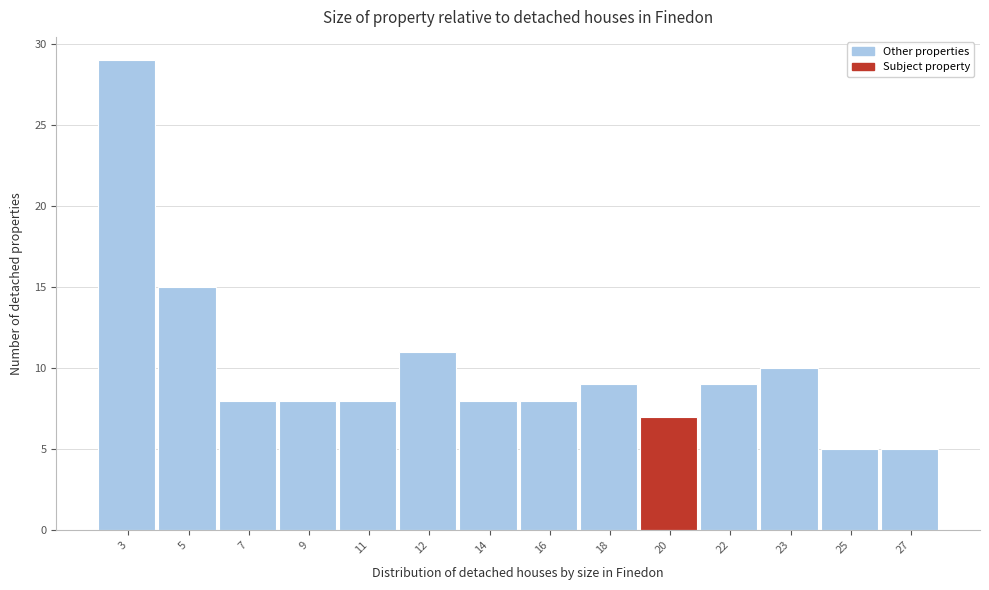

Reading left to right, transcribe all the data shown in this chart.

3=29	5=15	7=8	9=8	11=8	12=11	14=8	16=8	18=9	20=7	22=9	23=10	25=5	27=5